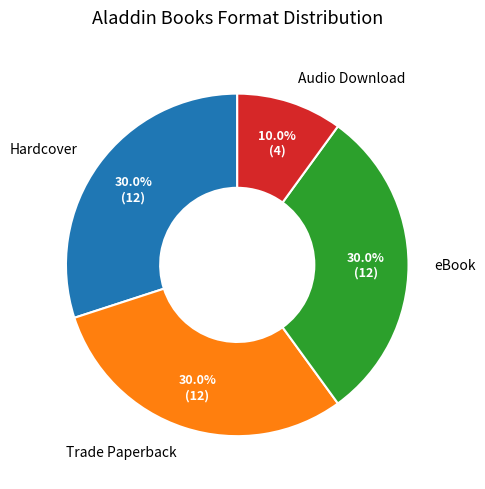

Is there any slice that represents more than half of the pie?

No